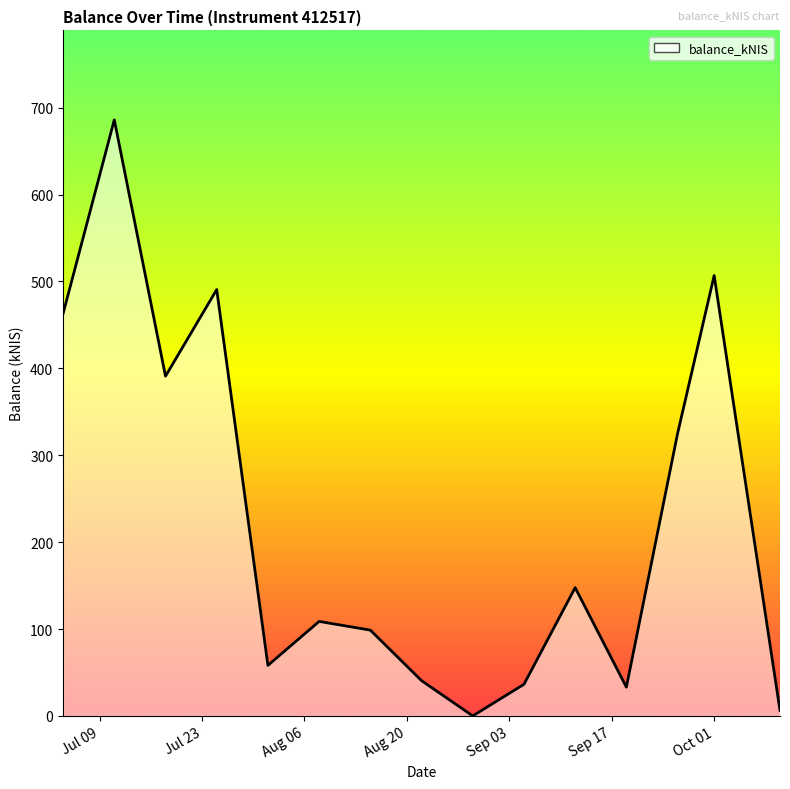

What is the greatest value displayed?

686.0